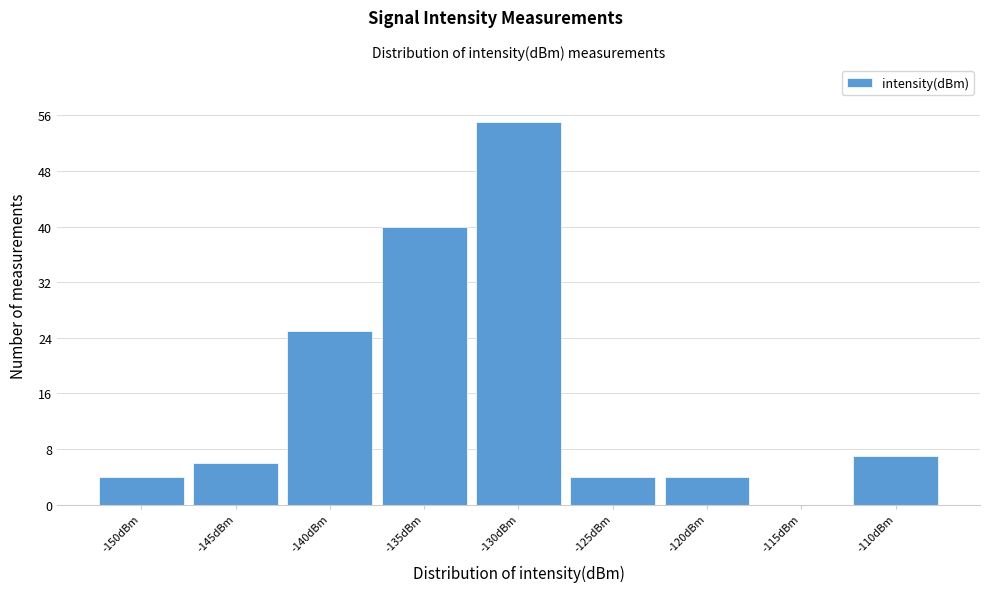

Reading left to right, list all the values displayed in this chart.

-150dBm=4	-145dBm=6	-140dBm=25	-135dBm=40	-130dBm=55	-125dBm=4	-120dBm=4	-115dBm=0	-110dBm=7